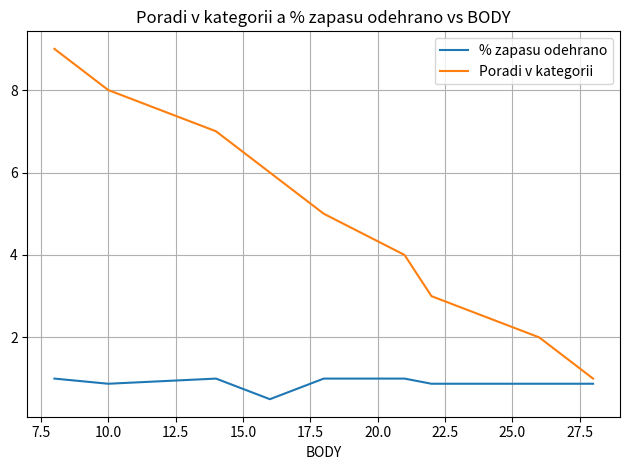

Rank the series by their average value, from highest to lowest.

Poradi v kategorii, % zapasu odehrano